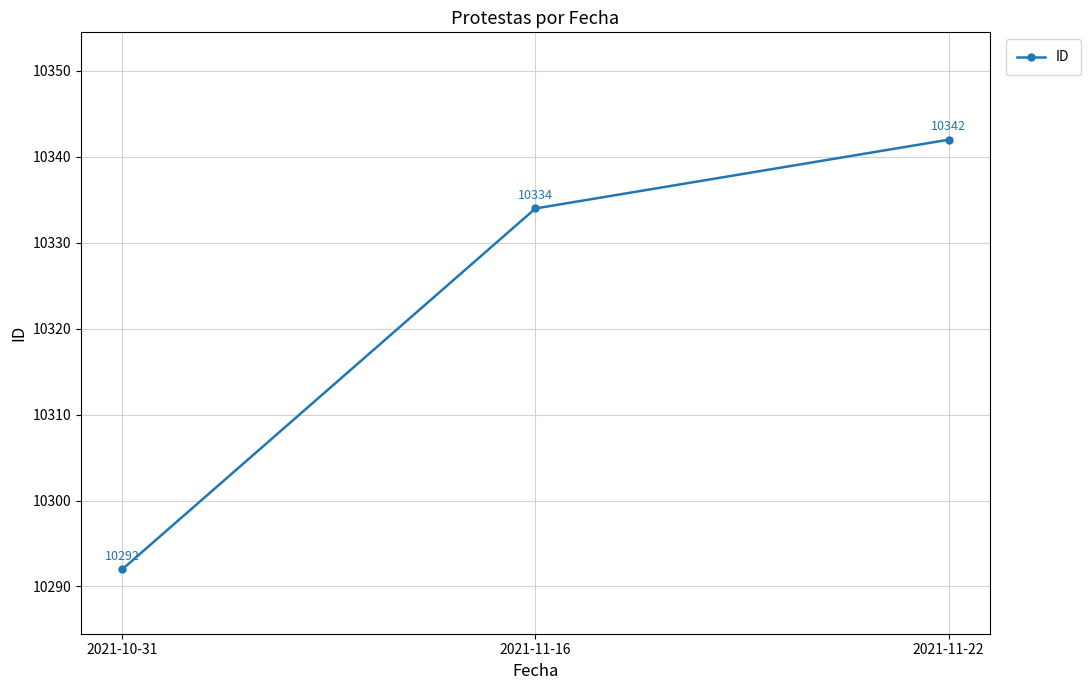

List the labels in order of value, smallest first.

2021-10-31, 2021-11-16, 2021-11-22